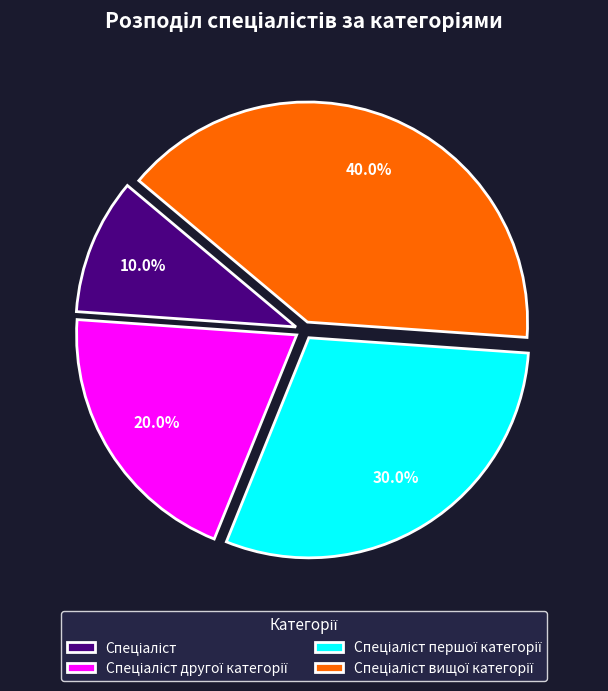

Is there a majority slice in this chart?

No